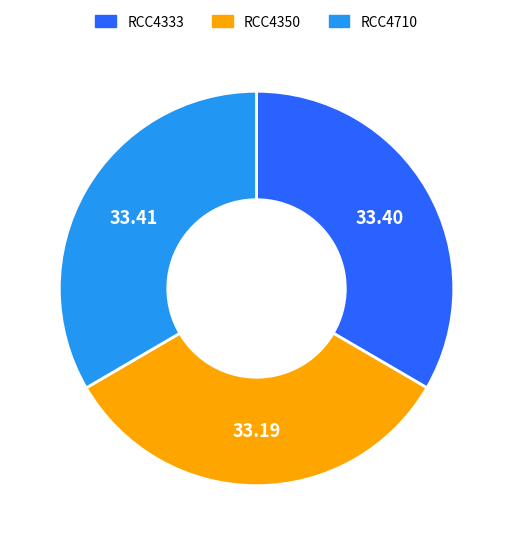

Is RCC4333 the majority of the pie?

No